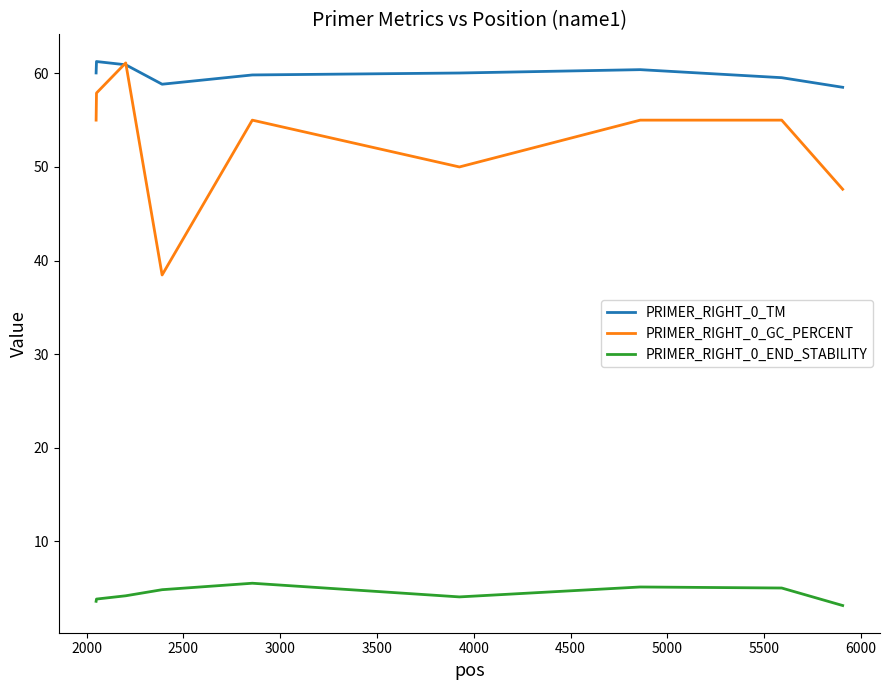

What is the maximum value for PRIMER_RIGHT_0_TM?

61.3